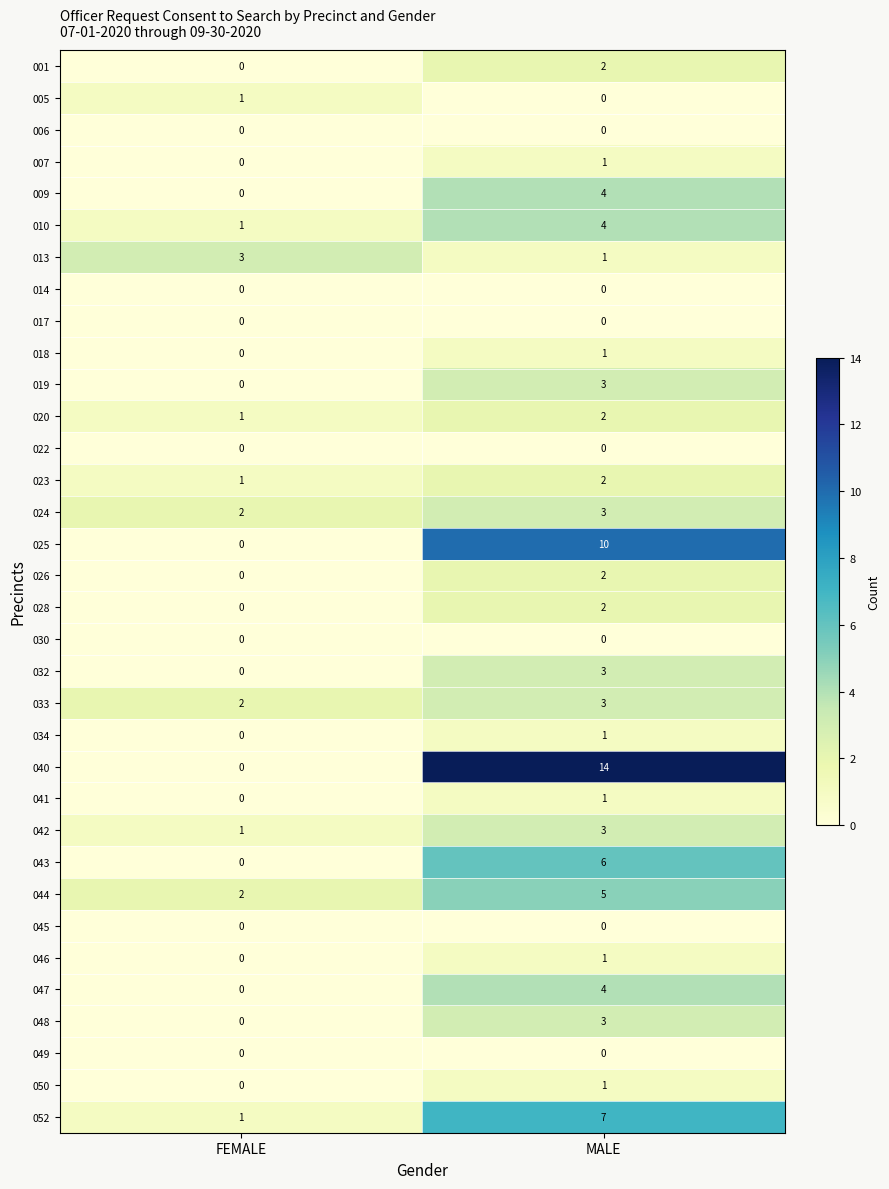

List the labels in order of 010 value, largest first.

MALE, FEMALE